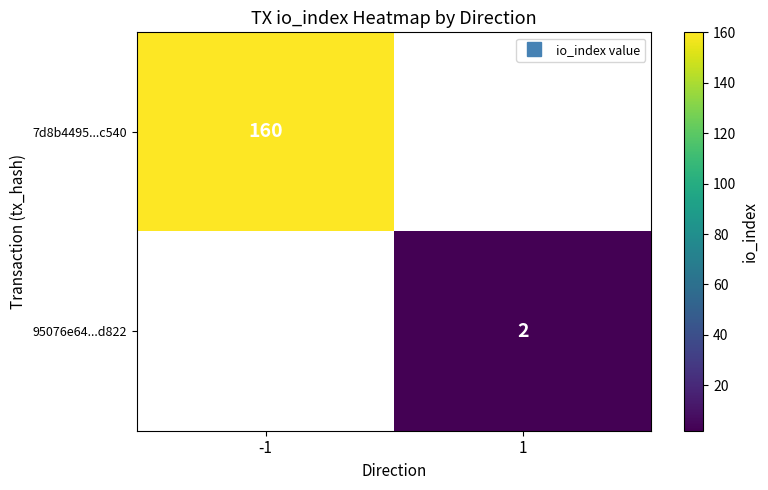

How many categories are shown in the chart?

2